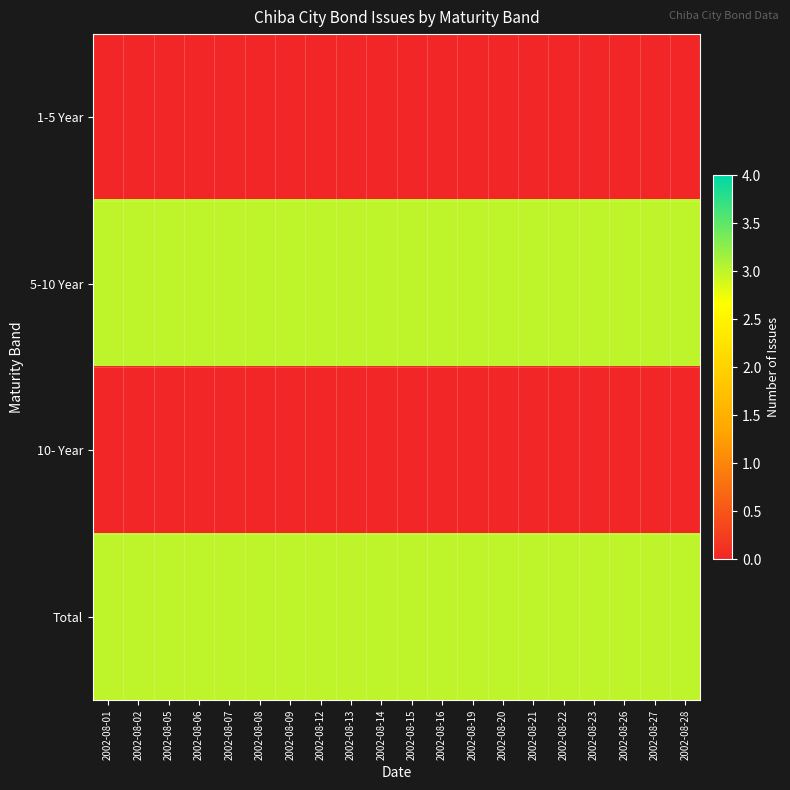

How many series are shown in this chart?

4